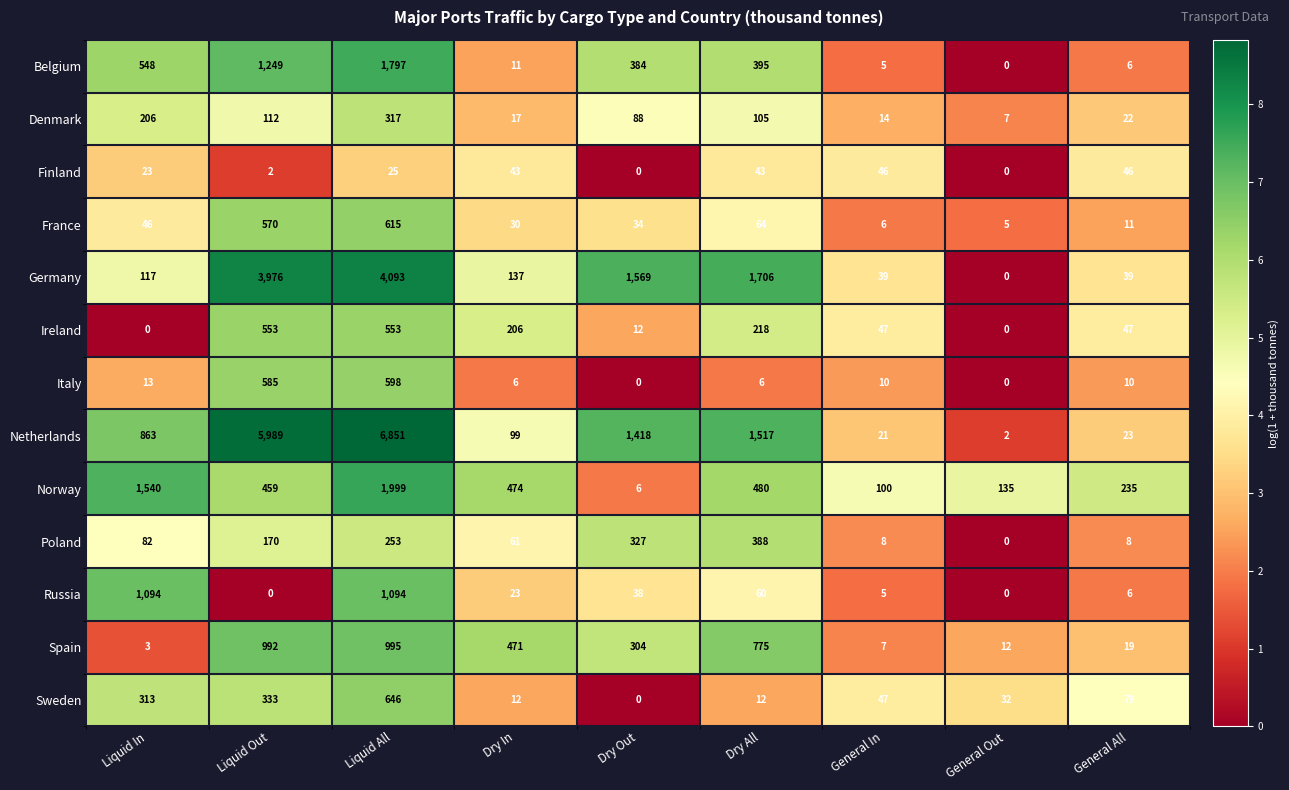

What is the maximum value for Ireland?

553